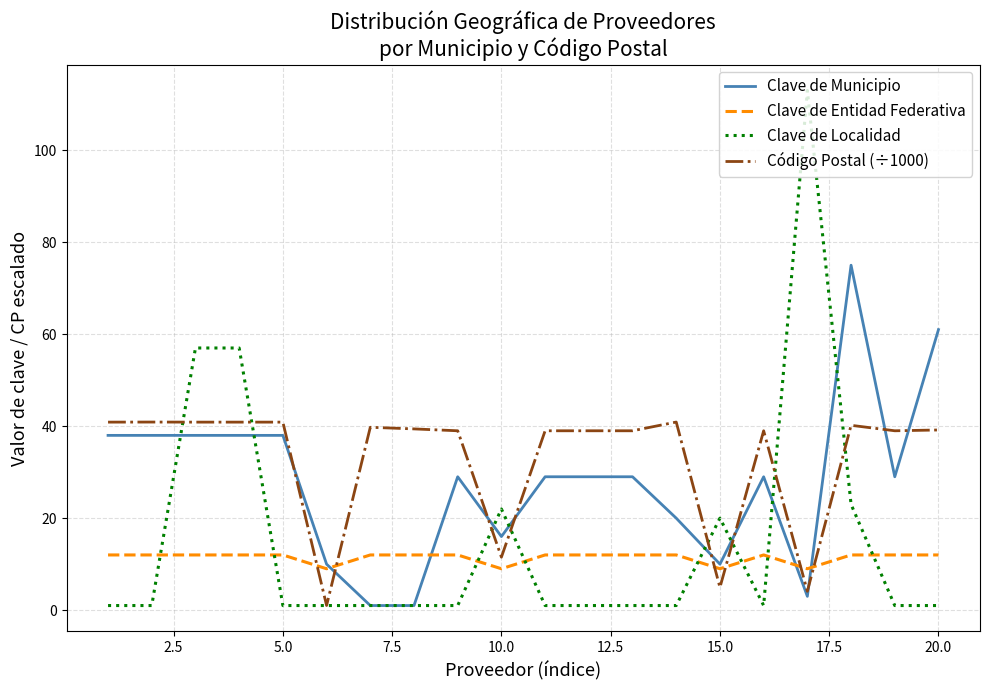

True or false: Código Postal (÷1000) and Clave de Entidad Federativa cross at least once.

True